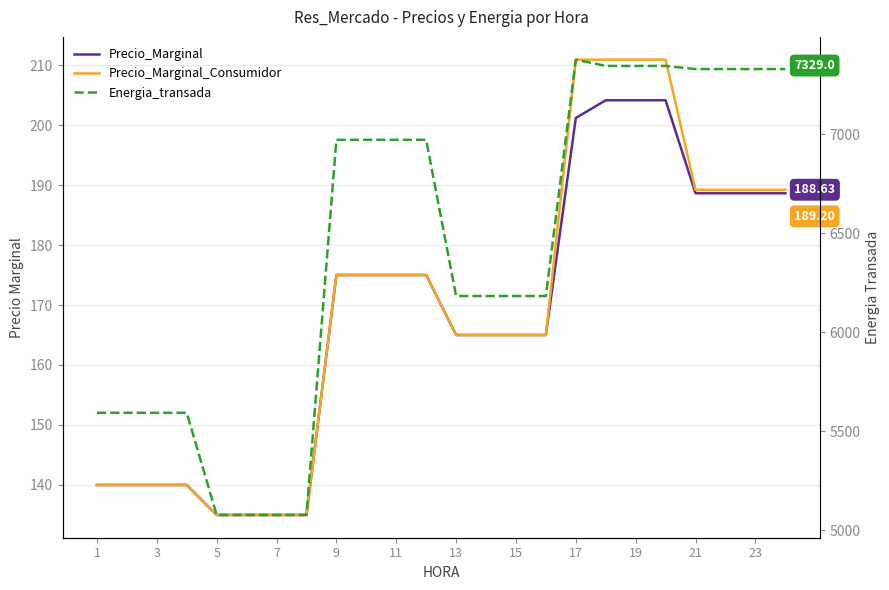

True or false: Precio_Marginal has more than 0 points higher than both neighbors.

False